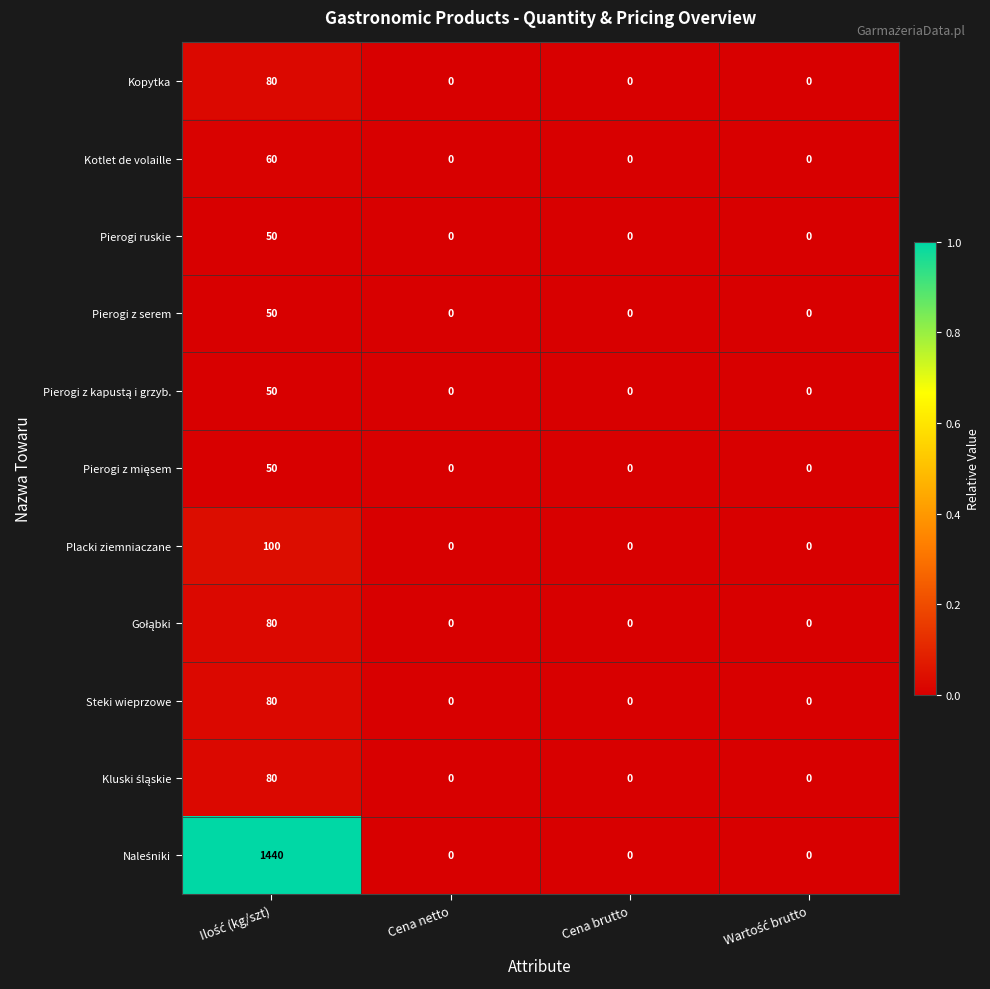

The Placki ziemniaczane series shows 0 at Cena brutto. True or false?

True